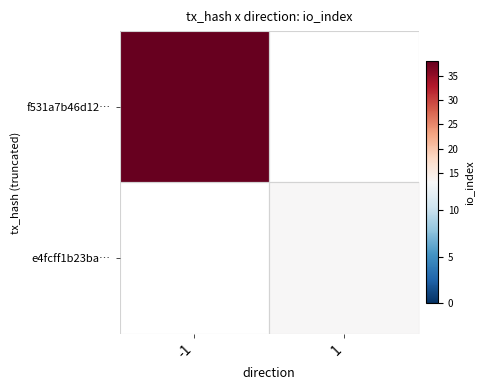

True or false: f531a7b46d12… has a value of 38.0 at -1.

True